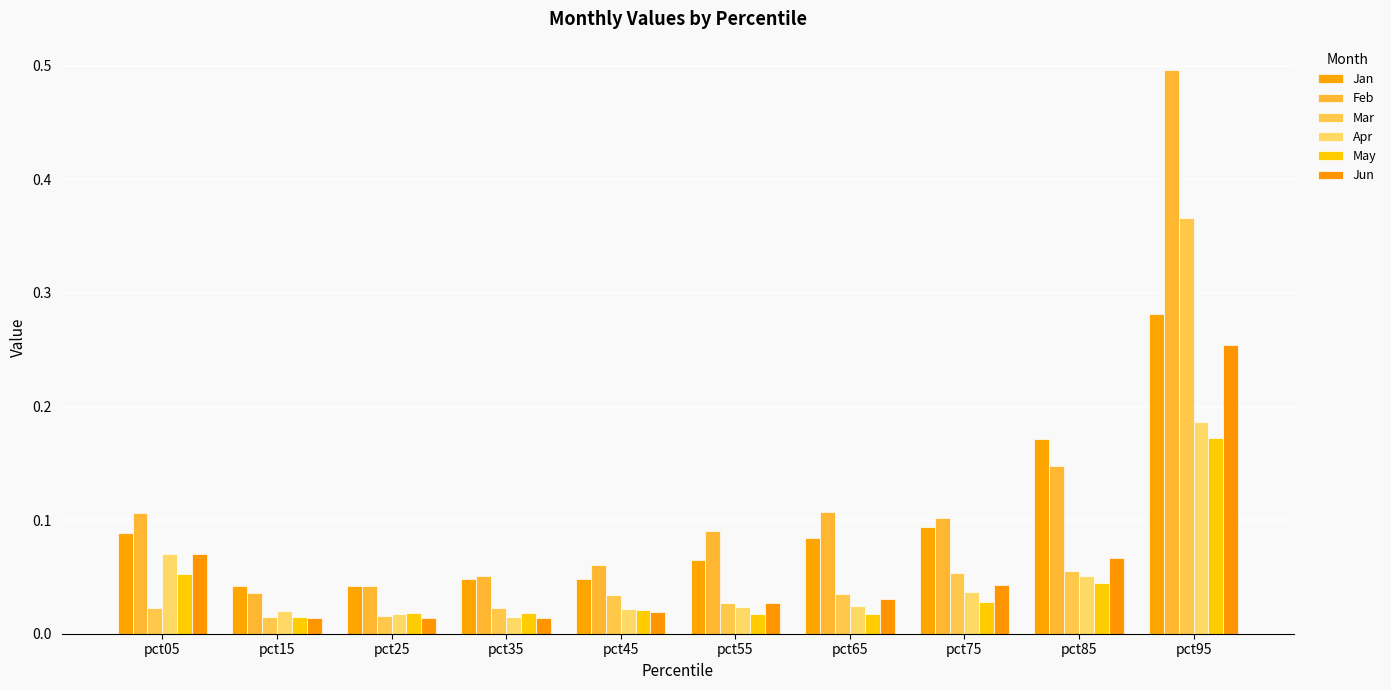

What is the difference between the maximum and minimum values in the May series?

0.2